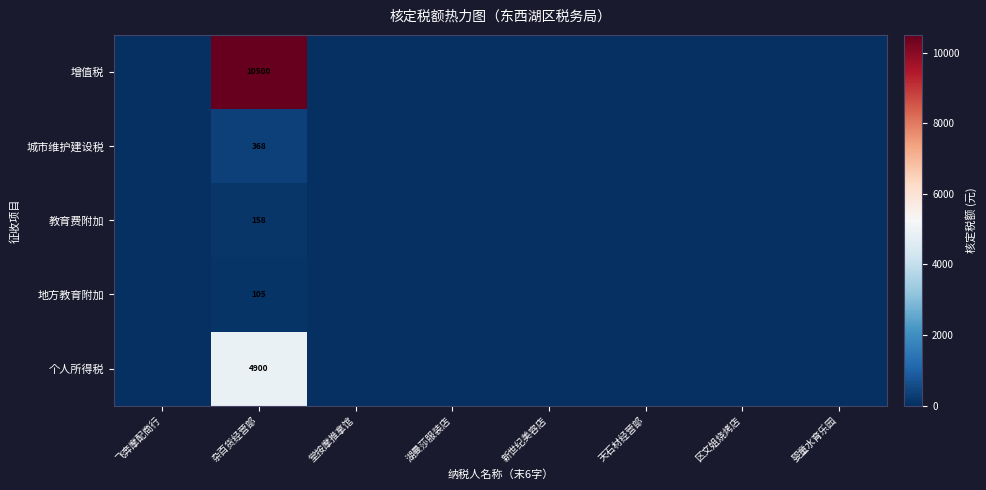

What is the difference between the highest and lowest values at 杂百货经营部?

10395